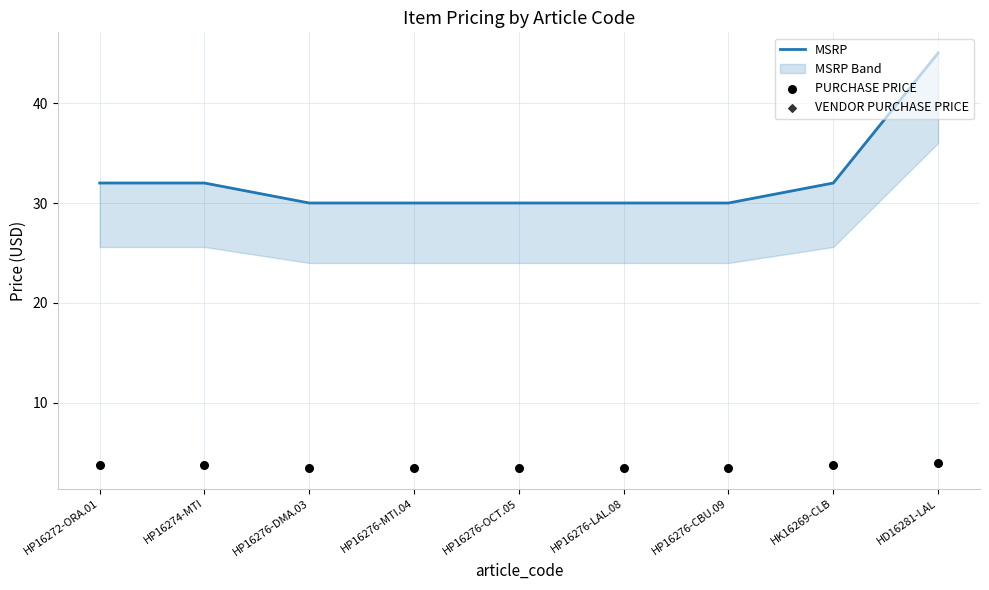

What are all the series names shown in the legend?

MSRP, PURCHASE PRICE, VENDOR PURCHASE PRICE